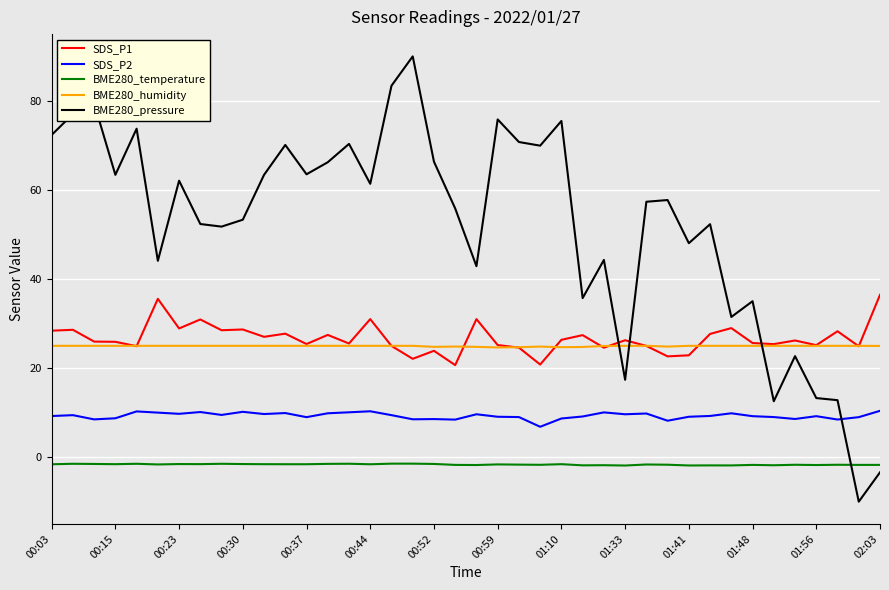

What is the minimum value for SDS_P1?

20.7